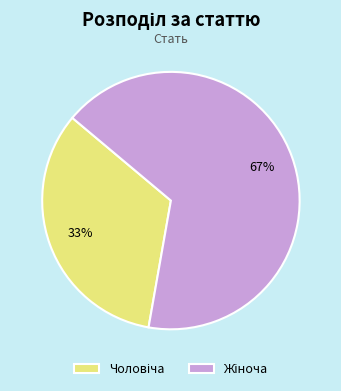

To the nearest percent, what is the average slice percentage?

50%